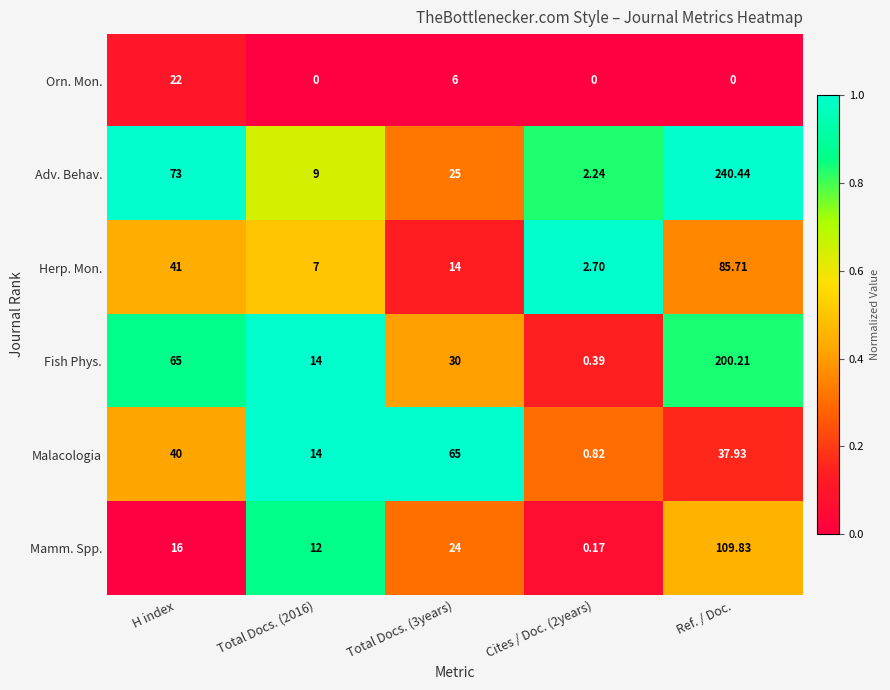

What is the difference between the highest and lowest values at Cites / Doc. (2years)?

2.7